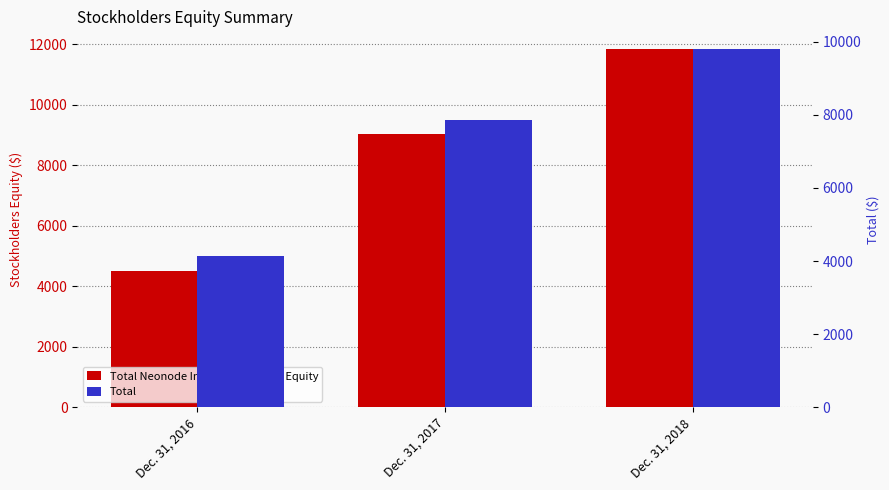

At which category does the chart reach its minimum across all series?

Dec. 31, 2016